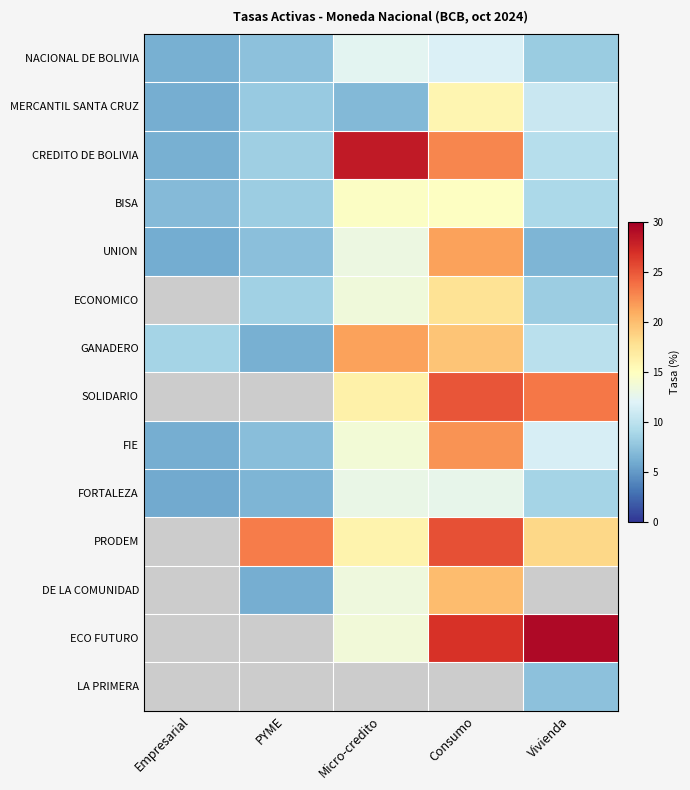

The value of GANADERO at Empresarial is 3.5. True or false?

False